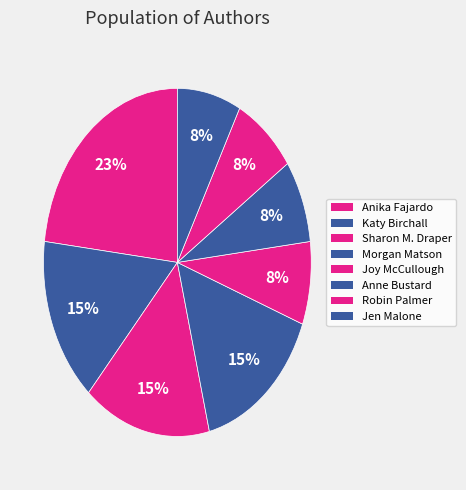

To the nearest percent, what is the difference between the Sharon M. Draper and Robin Palmer slice percentages?

8%